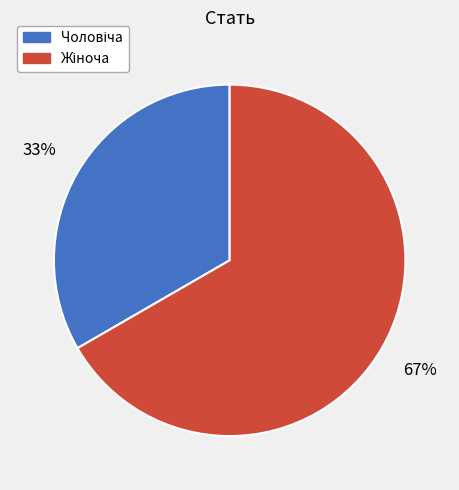

To the nearest percent, what is the average slice percentage?

50%